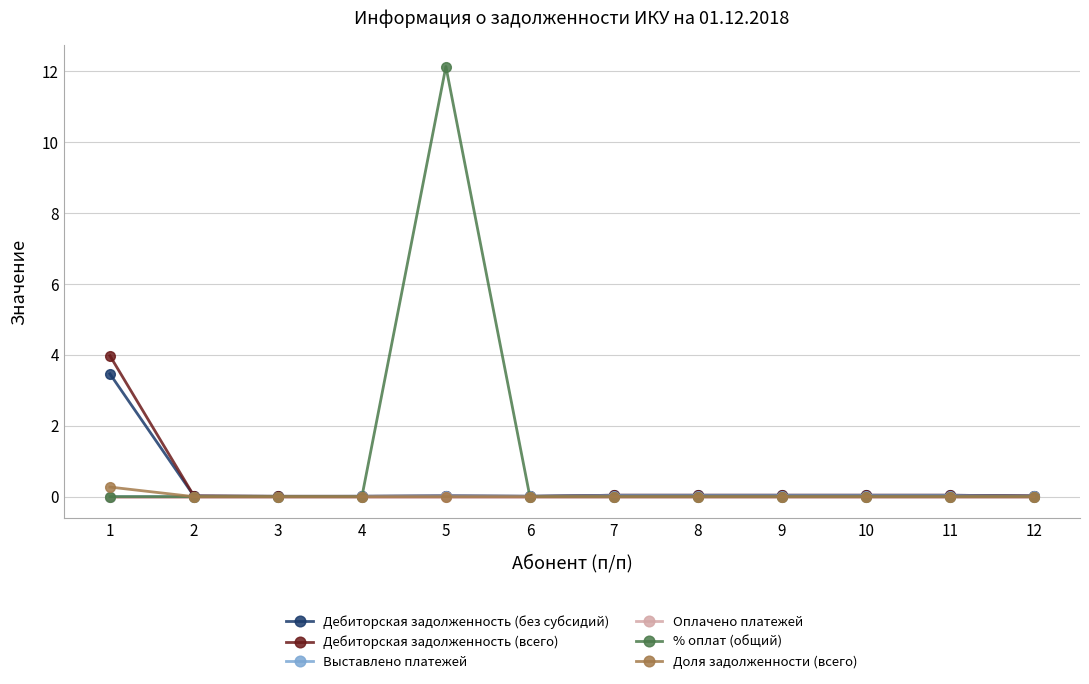

The Оплачено платежей series shows 0.0 at 7. True or false?

True